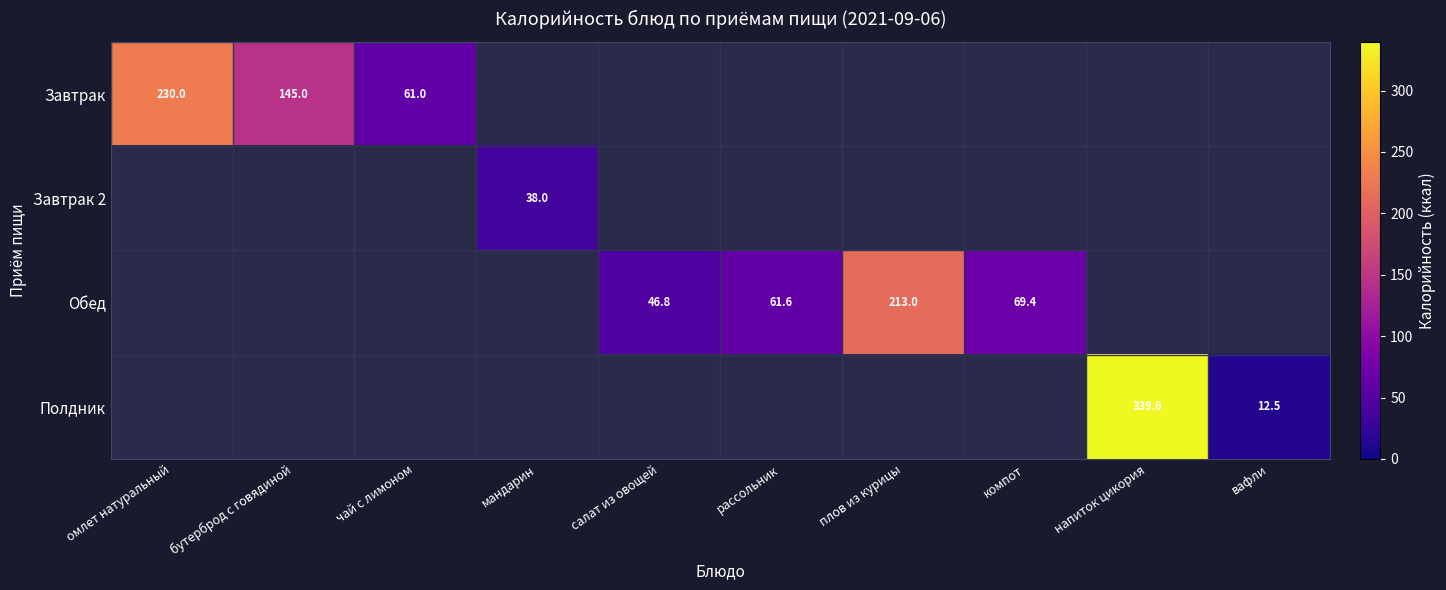

At which category is the sum across all series the highest?

напиток цикория